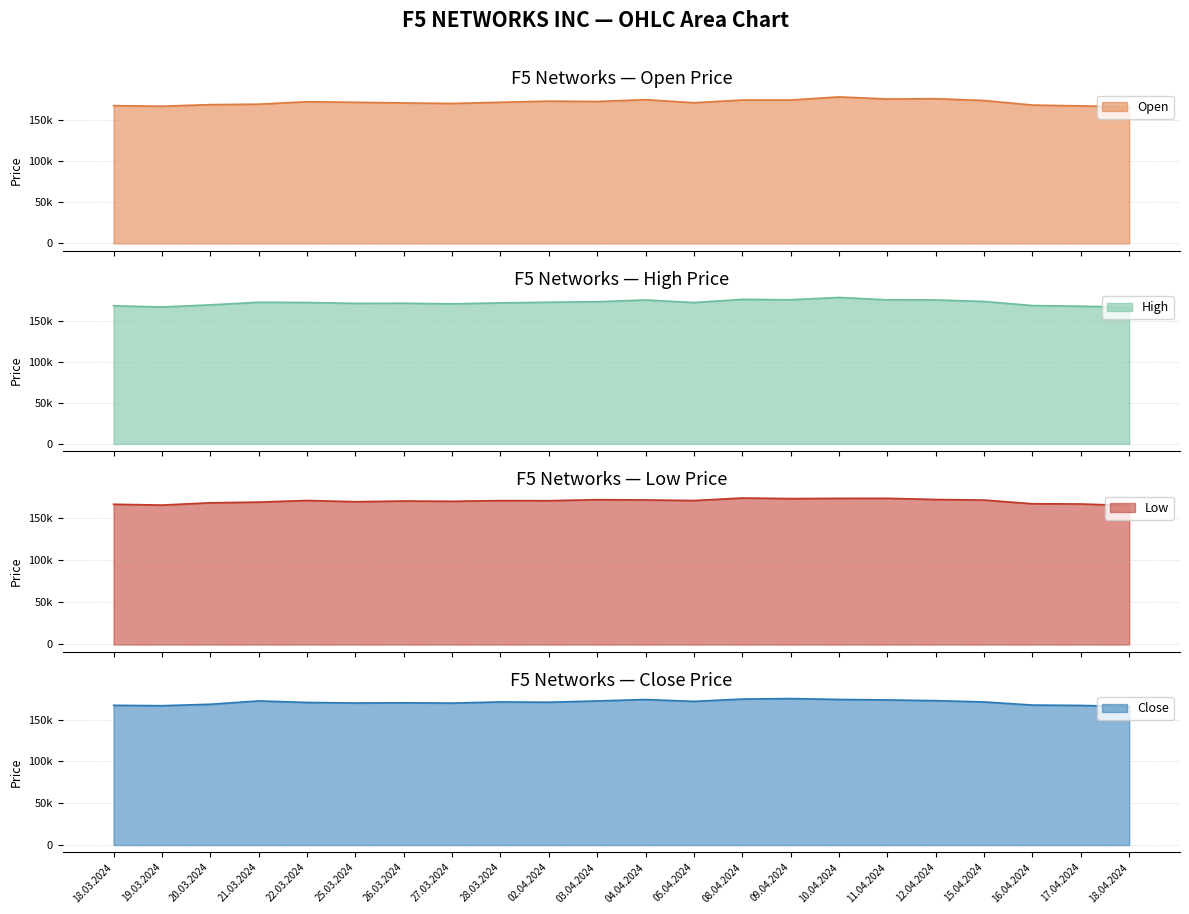

The value of High at 08.04.2024 is 176086. True or false?

True